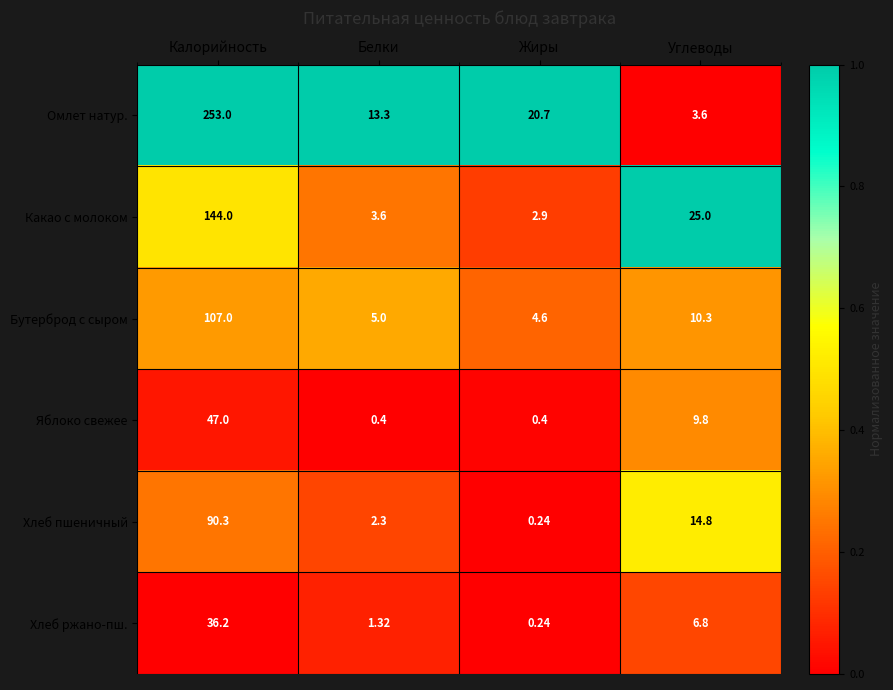

At which category does the chart reach its peak across all series?

Калорийность